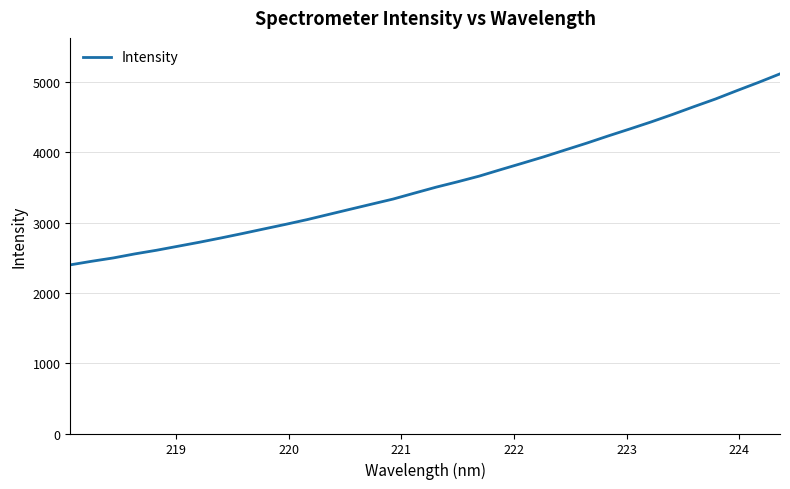

Count the number of values greater than 3505.

17